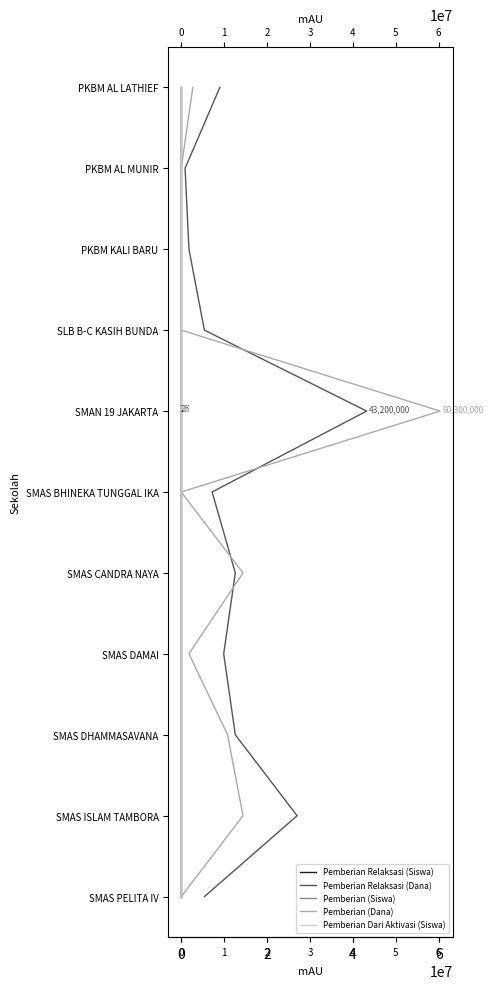

What is the difference between the second highest and second lowest values in the Pemberian (Siswa) series?

8